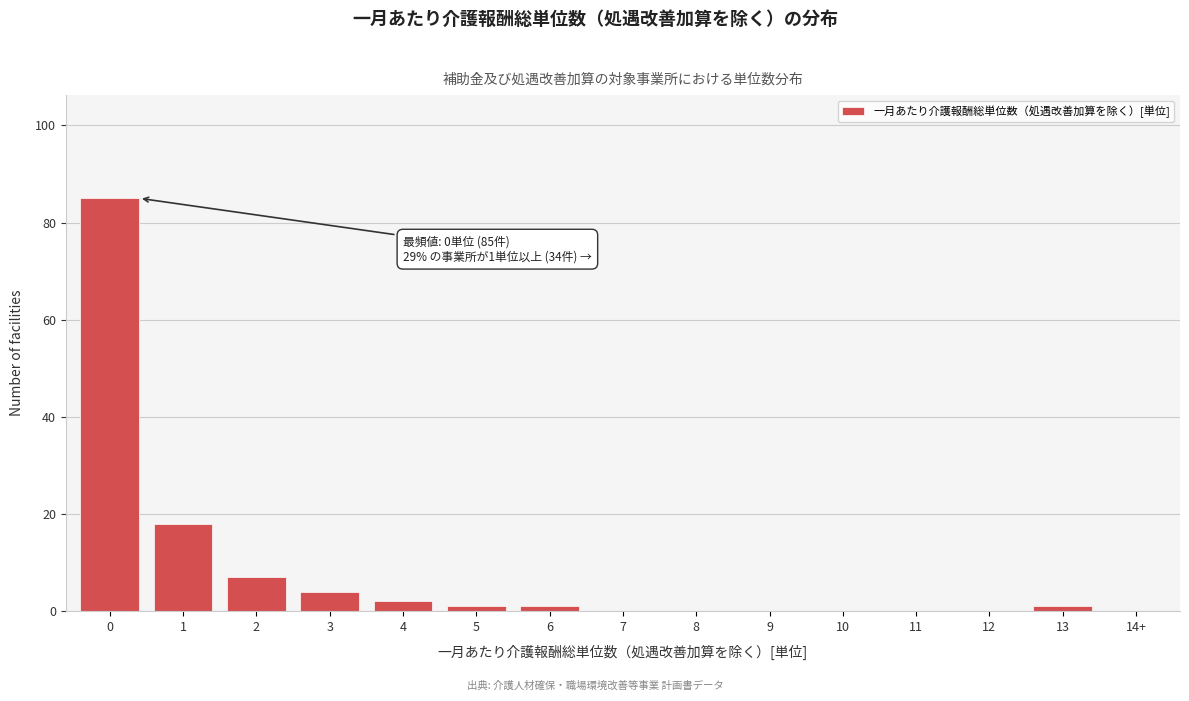

Reading left to right, extract all data points from this chart.

0=85	1=18	2=7	3=4	4=2	5=1	6=1	7=0	8=0	9=0	10=0	11=0	12=0	13=1	14+=0